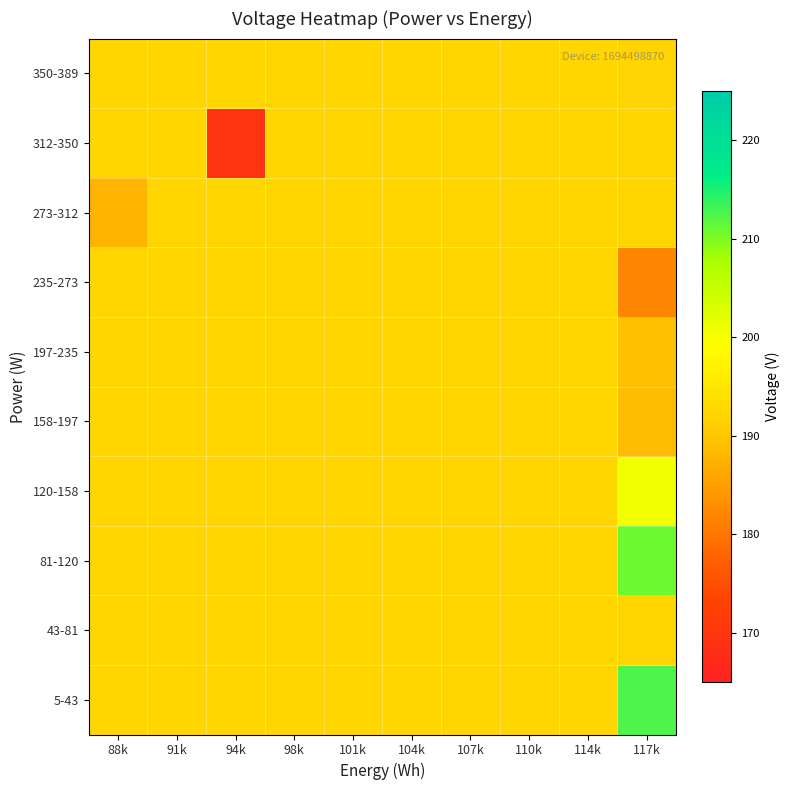

Which series has the widest spread of values?

312-350